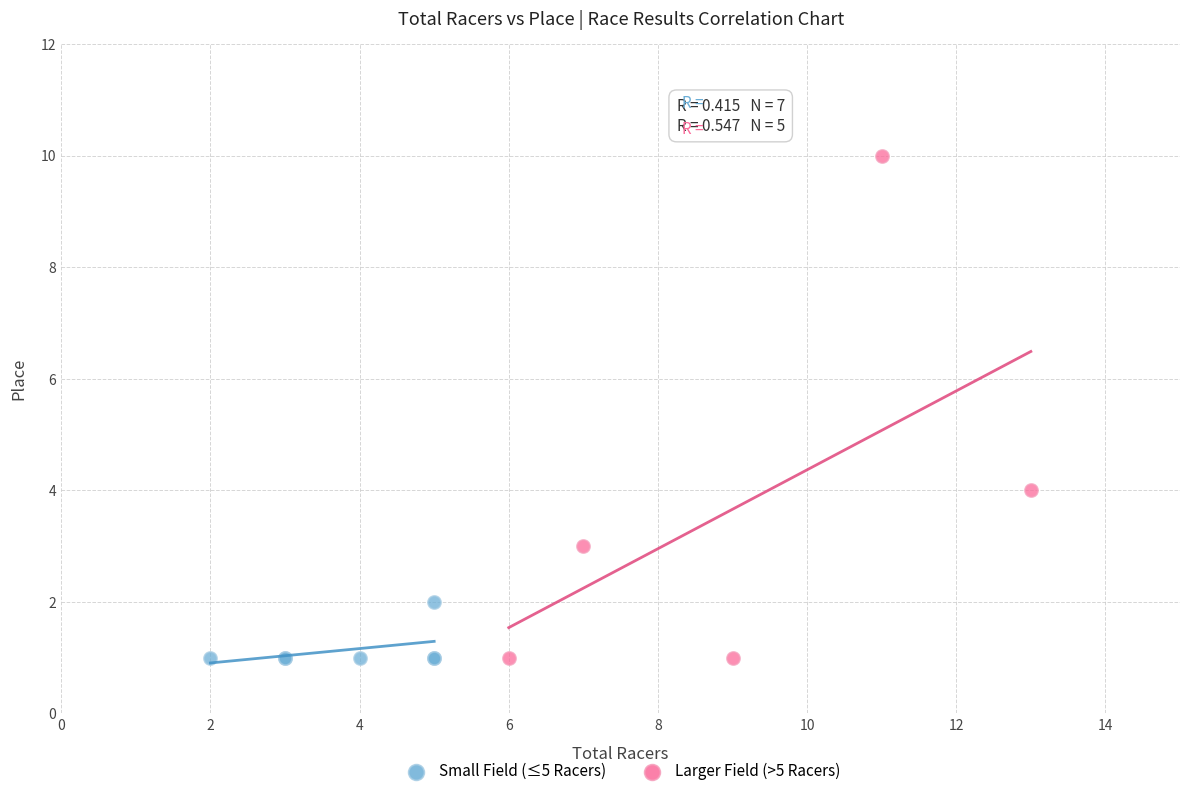

Which series has the largest Y range (max minus min)?

Larger Field (>5 Racers)